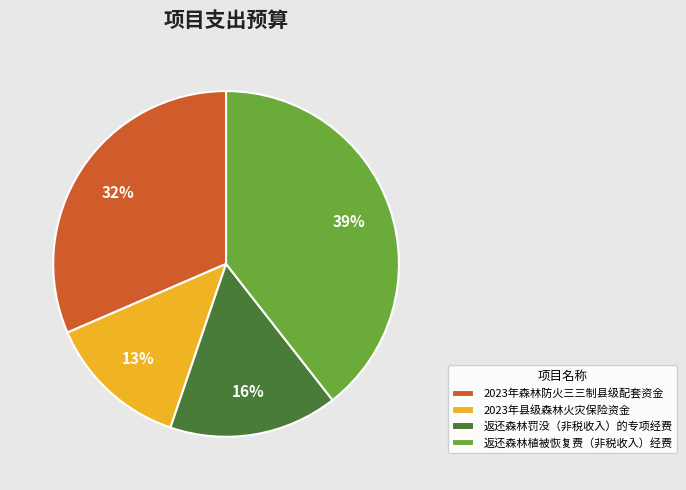

True or false: 返还森林植被恢复费（非税收入）经费 accounts for 46% of the total.

False